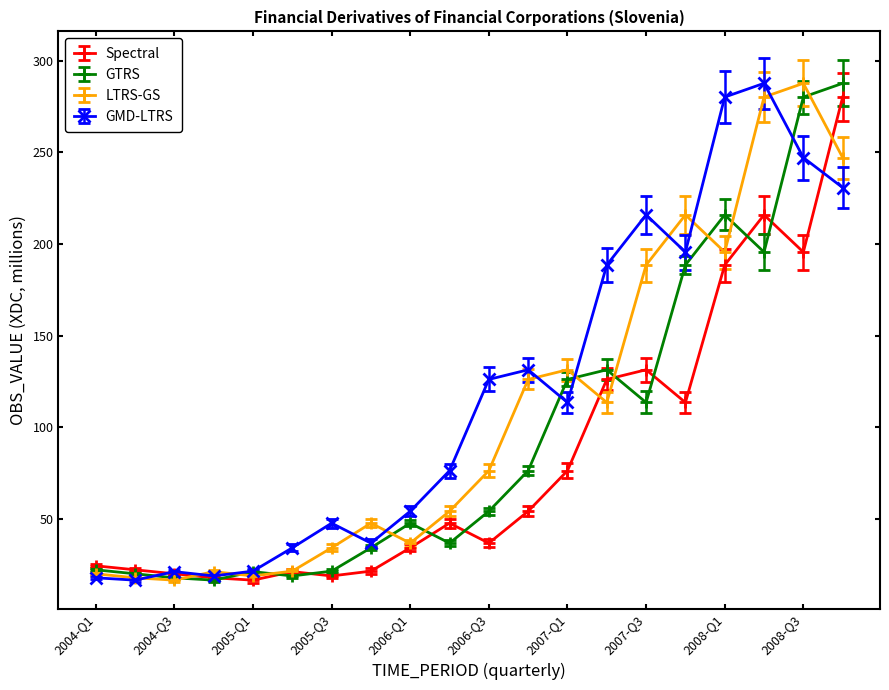

At how many categories does at least one series exceed 239?

4